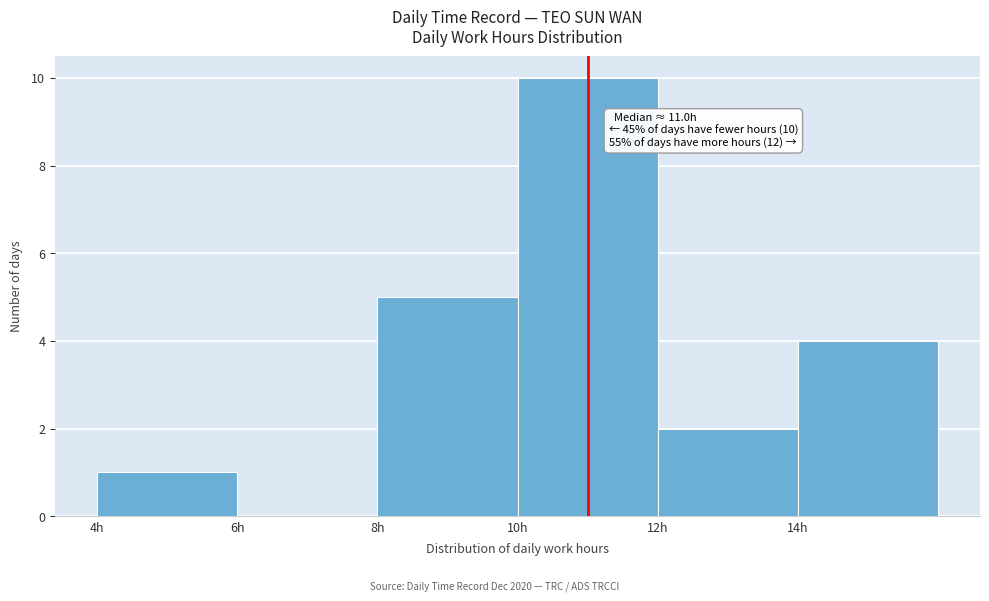

Over which range of the x-axis is the bar tallest?

10 to 12